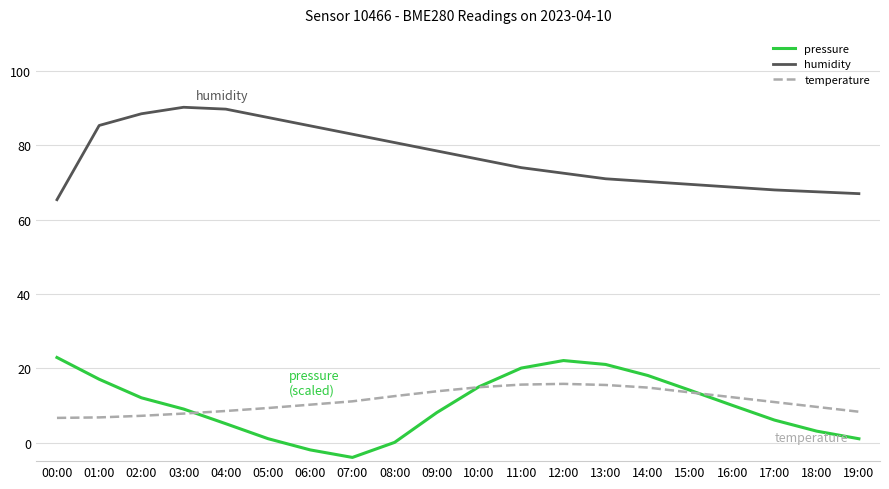

Which series has the largest range (max minus min)?

pressure